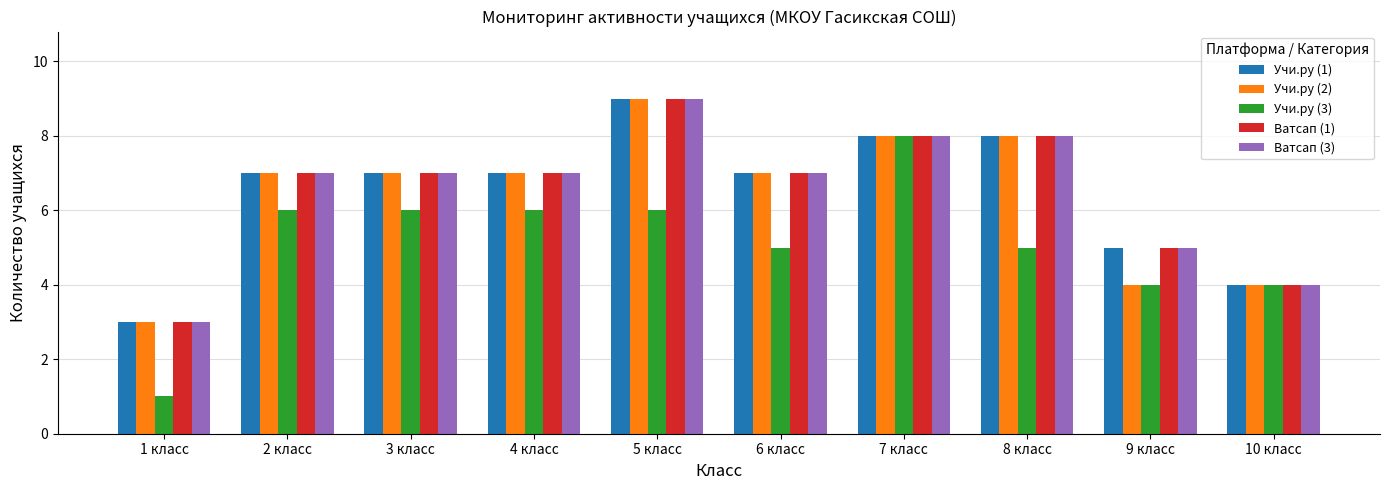

Reading left to right, what are all the values shown in this chart?

Учи.ру (1): 1 класс=3	2 класс=7	3 класс=7	4 класс=7	5 класс=9	6 класс=7	7 класс=8	8 класс=8	9 класс=5	10 класс=4
Учи.ру (2): 1 класс=3	2 класс=7	3 класс=7	4 класс=7	5 класс=9	6 класс=7	7 класс=8	8 класс=8	9 класс=4	10 класс=4
Учи.ру (3): 1 класс=1	2 класс=6	3 класс=6	4 класс=6	5 класс=6	6 класс=5	7 класс=8	8 класс=5	9 класс=4	10 класс=4
Ватсап (1): 1 класс=3	2 класс=7	3 класс=7	4 класс=7	5 класс=9	6 класс=7	7 класс=8	8 класс=8	9 класс=5	10 класс=4
Ватсап (3): 1 класс=3	2 класс=7	3 класс=7	4 класс=7	5 класс=9	6 класс=7	7 класс=8	8 класс=8	9 класс=5	10 класс=4